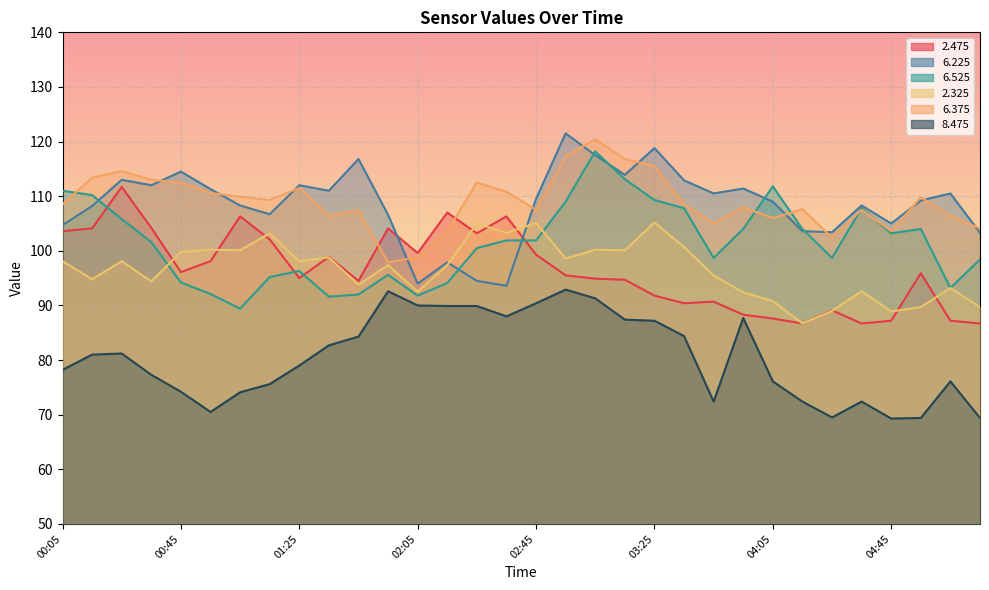

At which category does the chart reach its peak across all series?

02:55